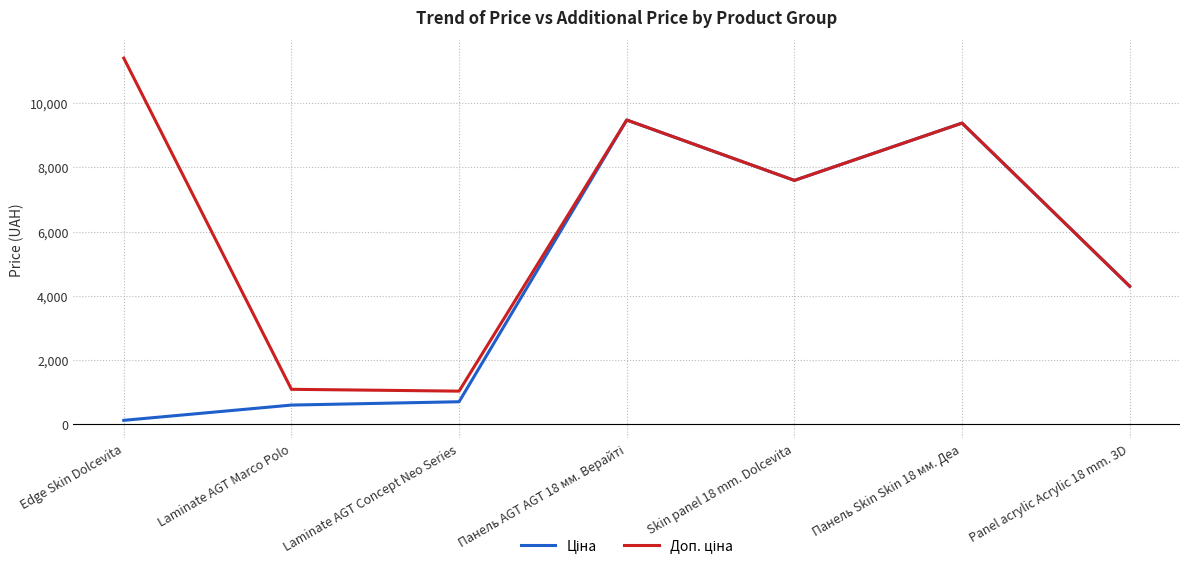

Which category has the lowest value across all series?

Edge Skin Dolcevita